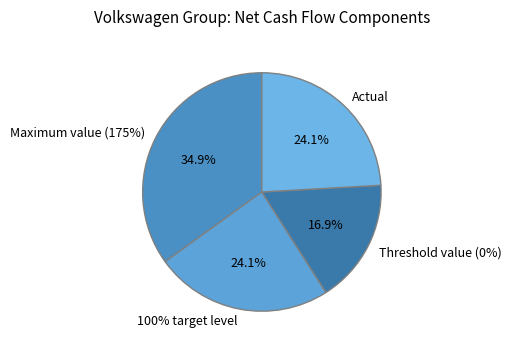

The Actual slice represents 12% of the pie. True or false?

False